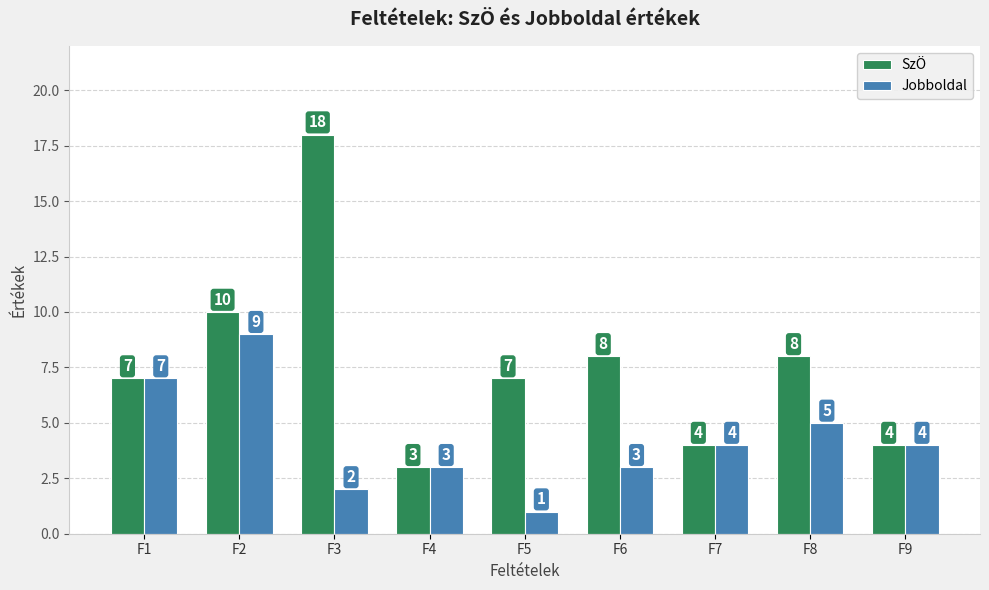

What is the difference between the second highest and minimum values in the Jobboldal series?

6